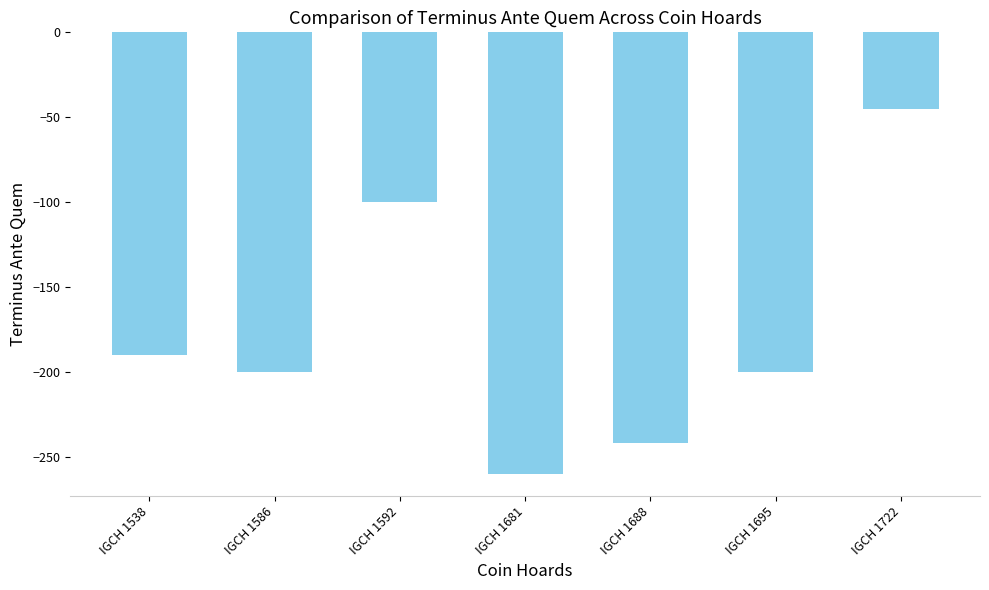

The value at IGCH 1695 is -97. True or false?

False